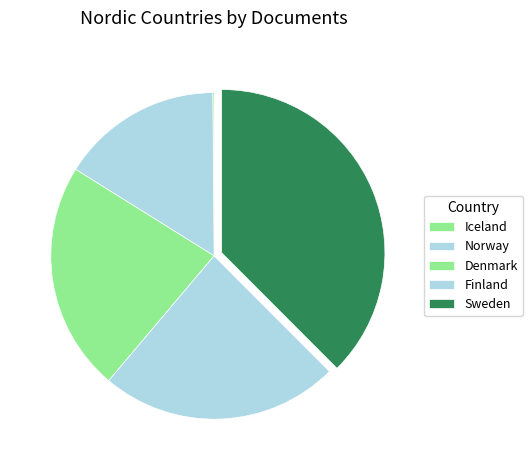

What is the smallest slice in the pie chart?

Iceland